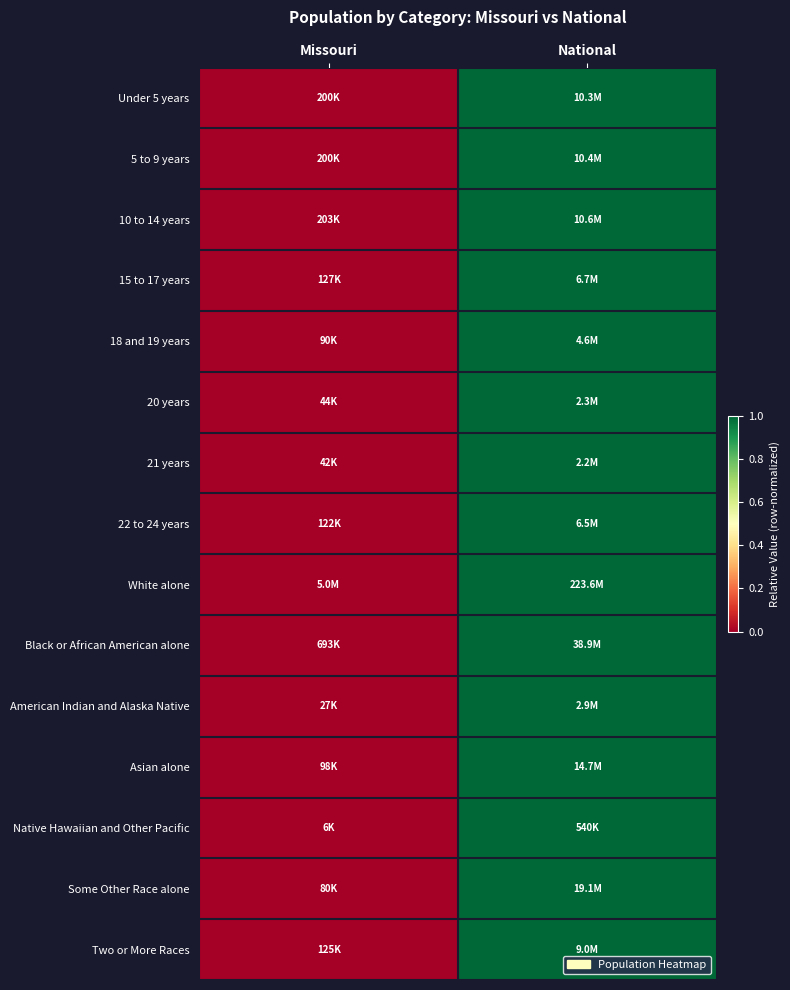

At which category does the chart reach its peak across all series?

National